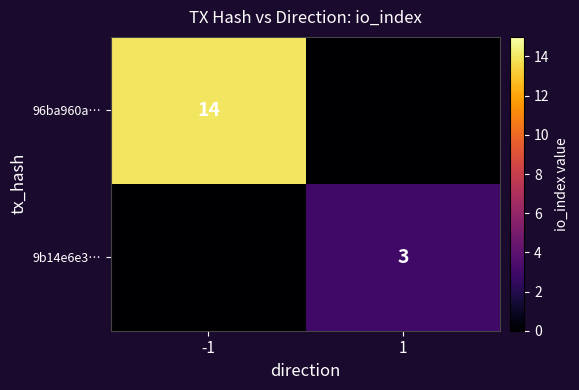

The 9b14e6e3… series shows 3 at 1. True or false?

True